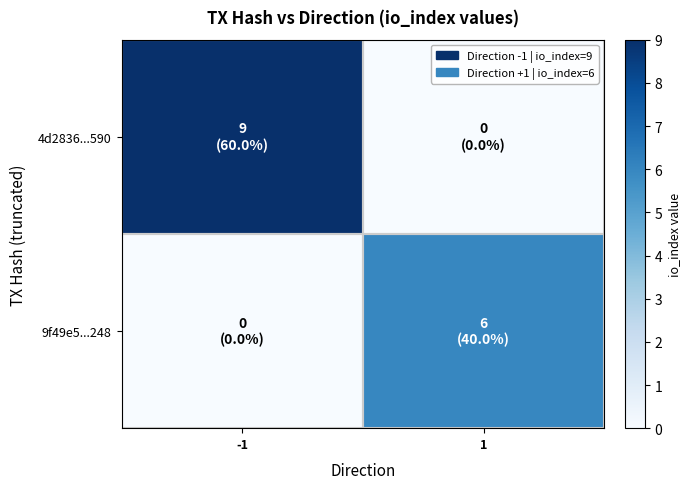

What is the greatest value displayed?

9